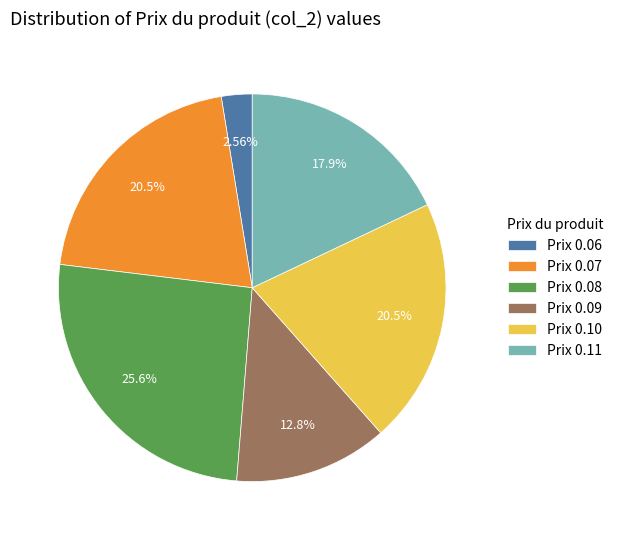

Combined, do Prix 0.08 and Prix 0.10 account for over 50%?

No